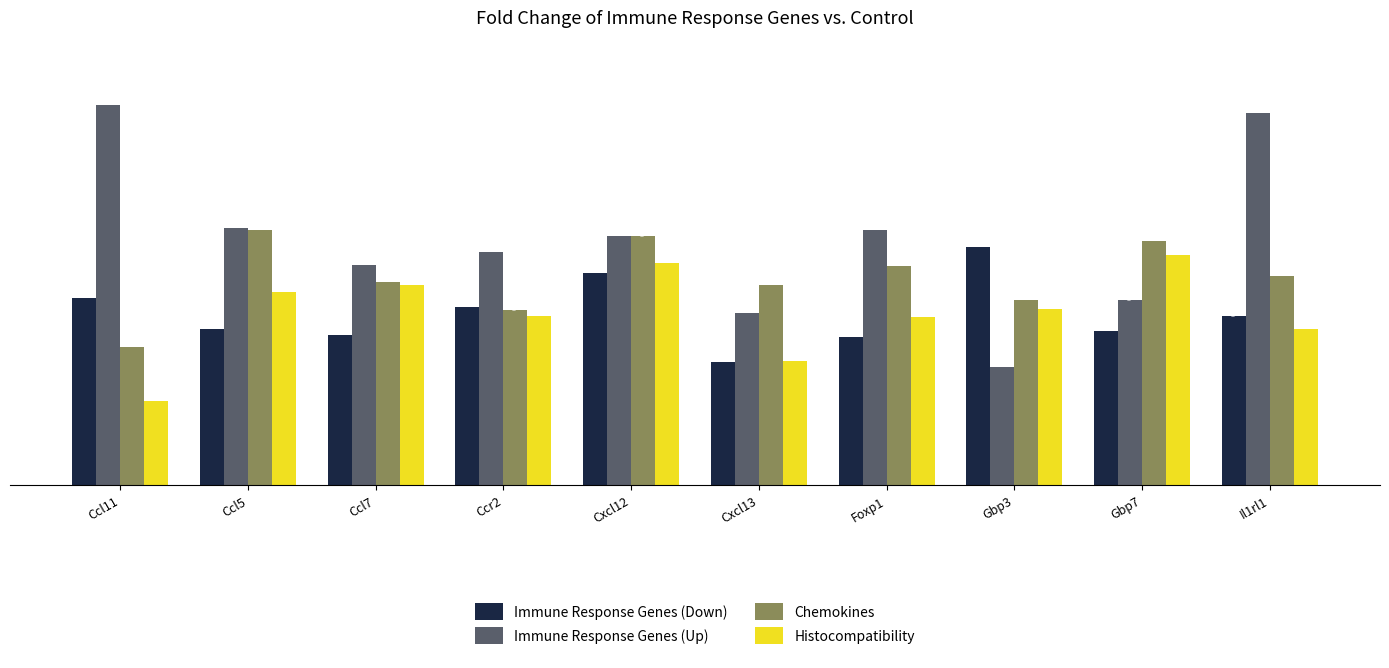

What is the sum of all Histocompatibility values?

6.9